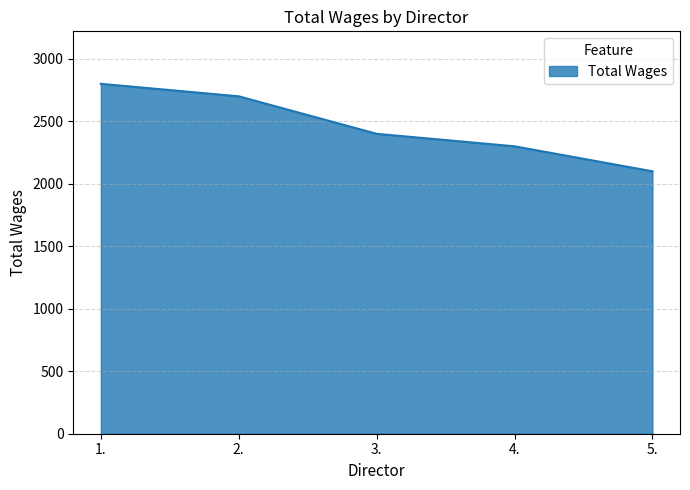

List the labels in order of value, smallest first.

5., 4., 3., 2., 1.